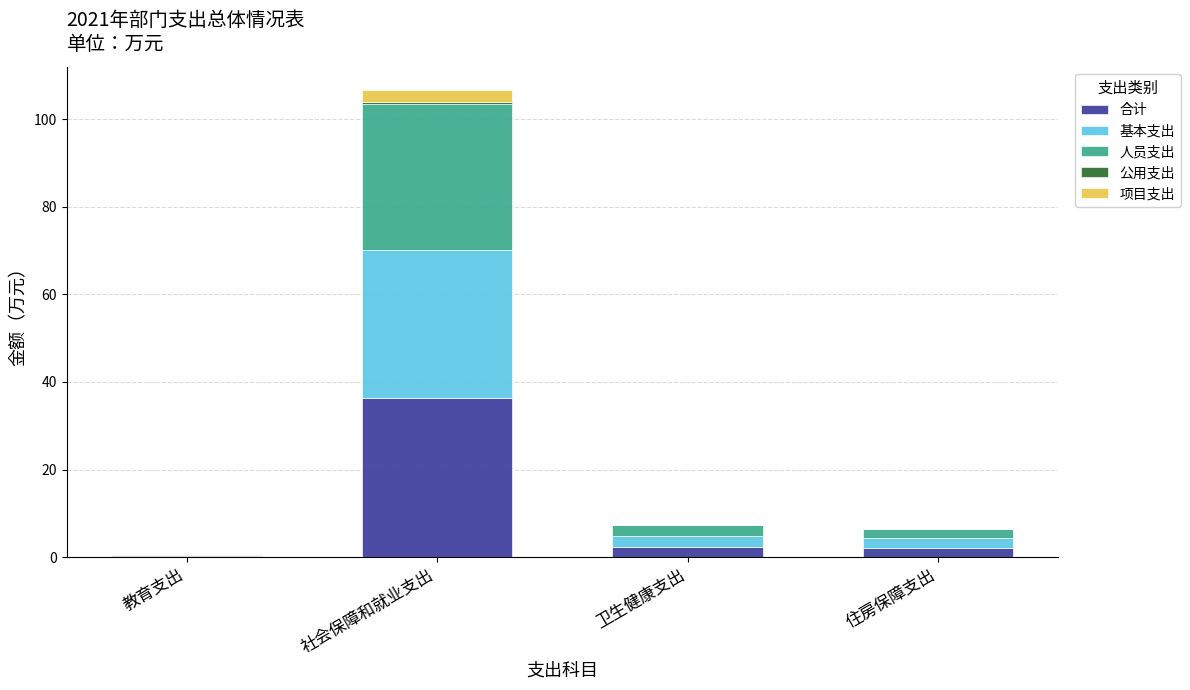

Are the bars grouped side by side (vs. stacked)?

No